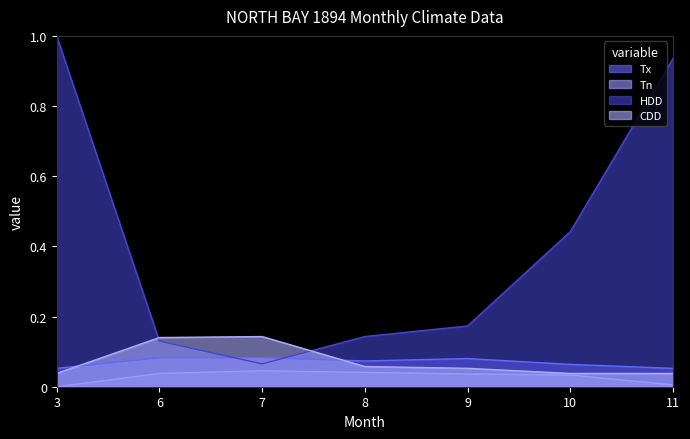

Which series has the largest range (max minus min)?

HDD